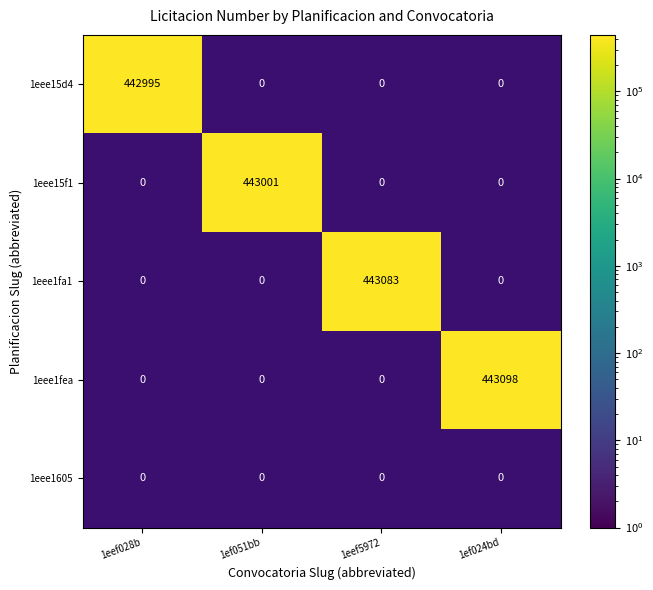

Which has a higher value, 1eef028b or 1ef024bd?

1ef024bd